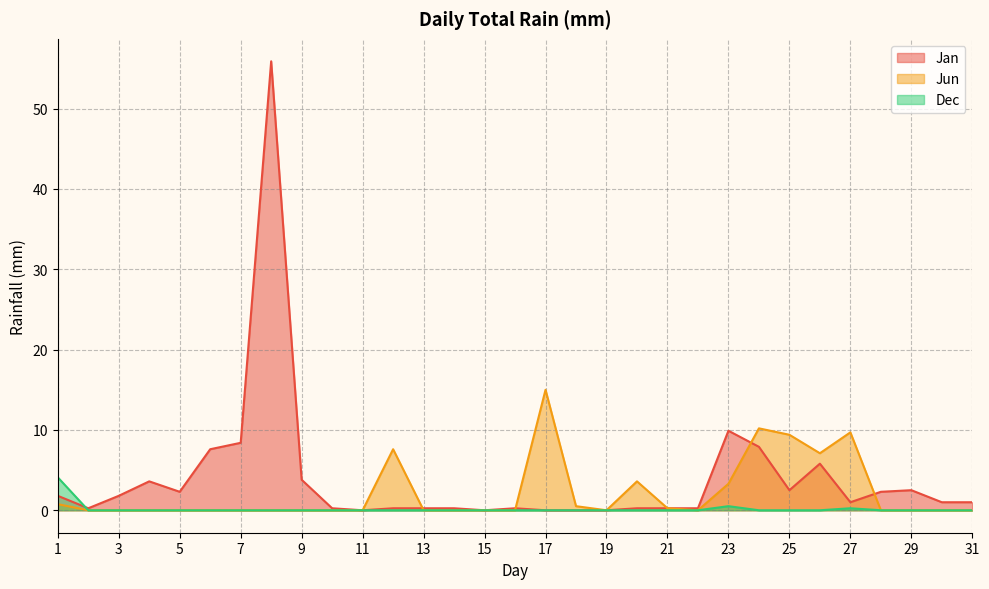

True or false: Jun has more than 2 points higher than both neighbors.

True